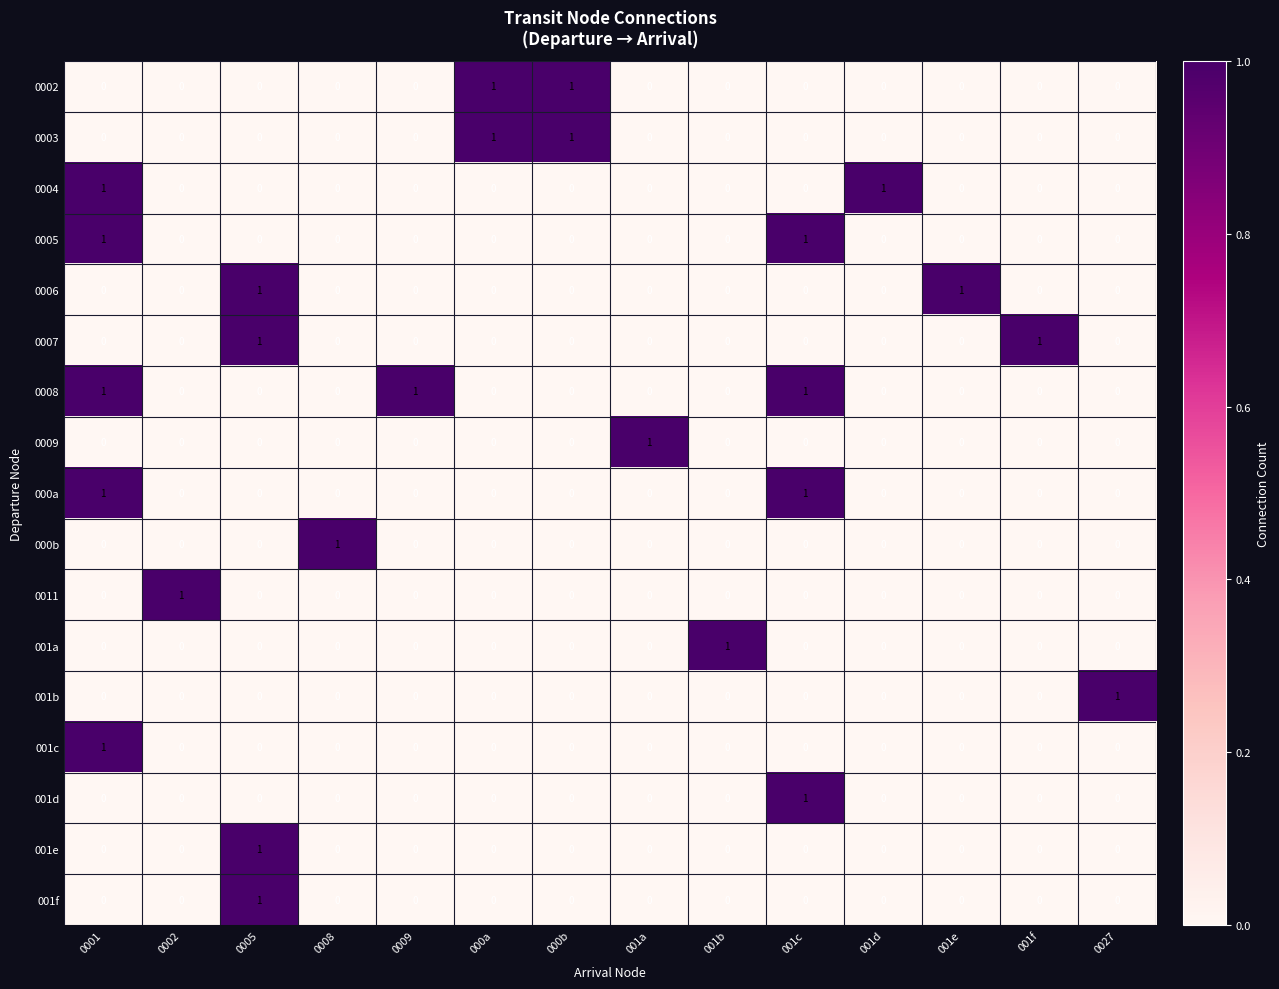

The value of 0007 at 001e is 1. True or false?

False